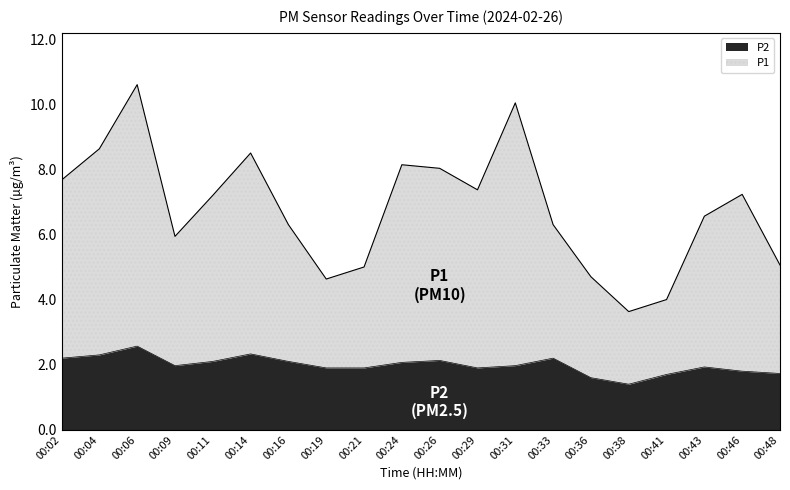

Rank the categories by P1 value from lowest to highest.

00:38, 00:41, 00:19, 00:36, 00:21, 00:48, 00:09, 00:33, 00:16, 00:43, 00:11, 00:46, 00:29, 00:02, 00:26, 00:24, 00:14, 00:04, 00:31, 00:06